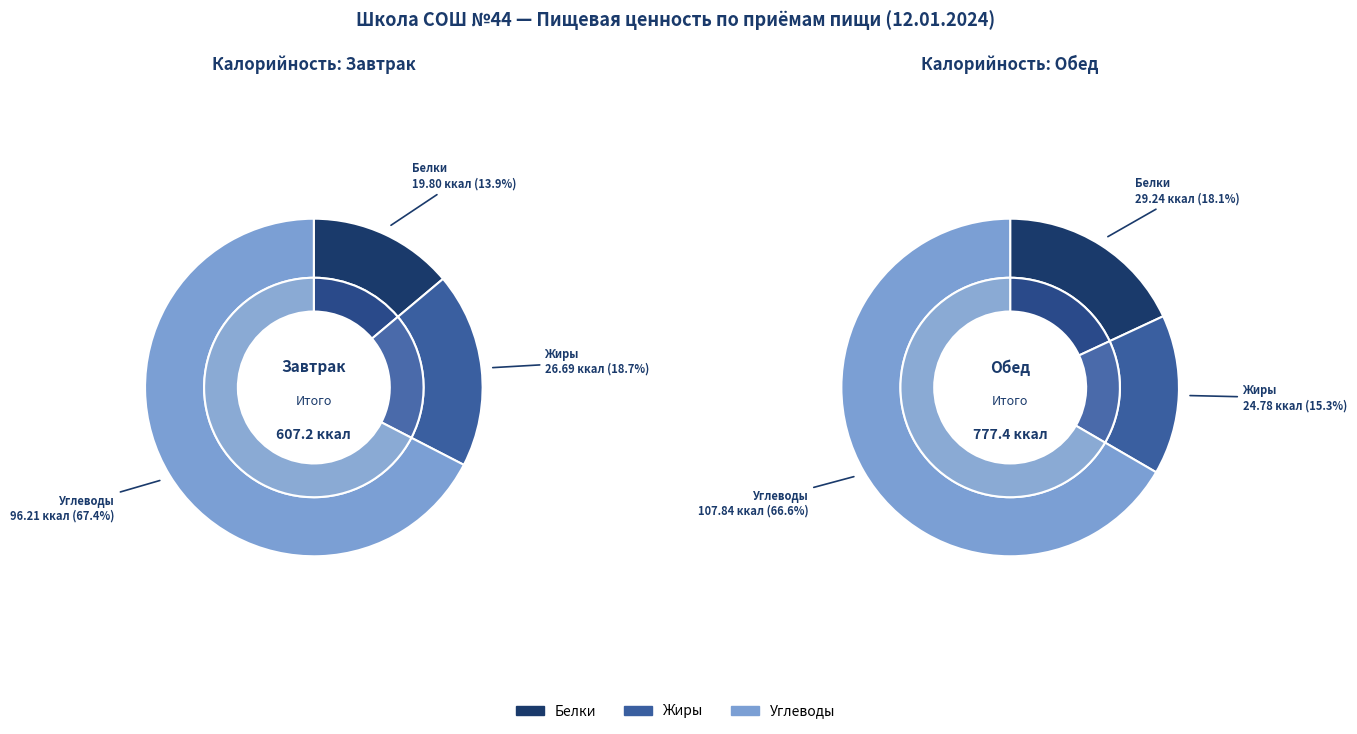

To the nearest percent, what is the difference between the Завтрак and Обед slice percentages?

12%